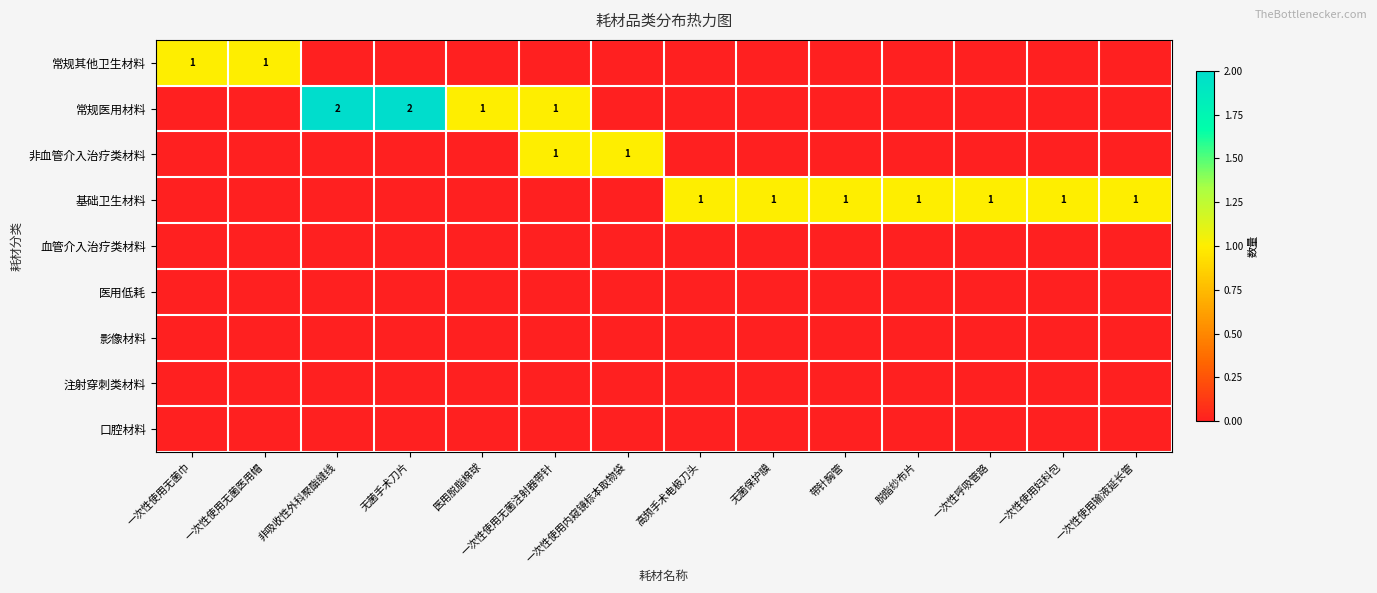

What is the greatest value displayed?

2